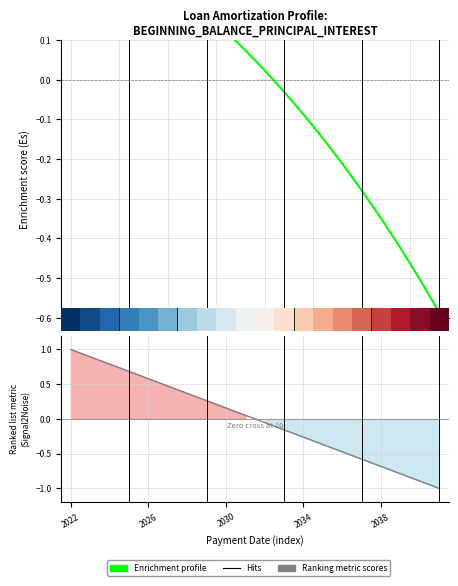

What is the total value across all series at 17?

-0.3